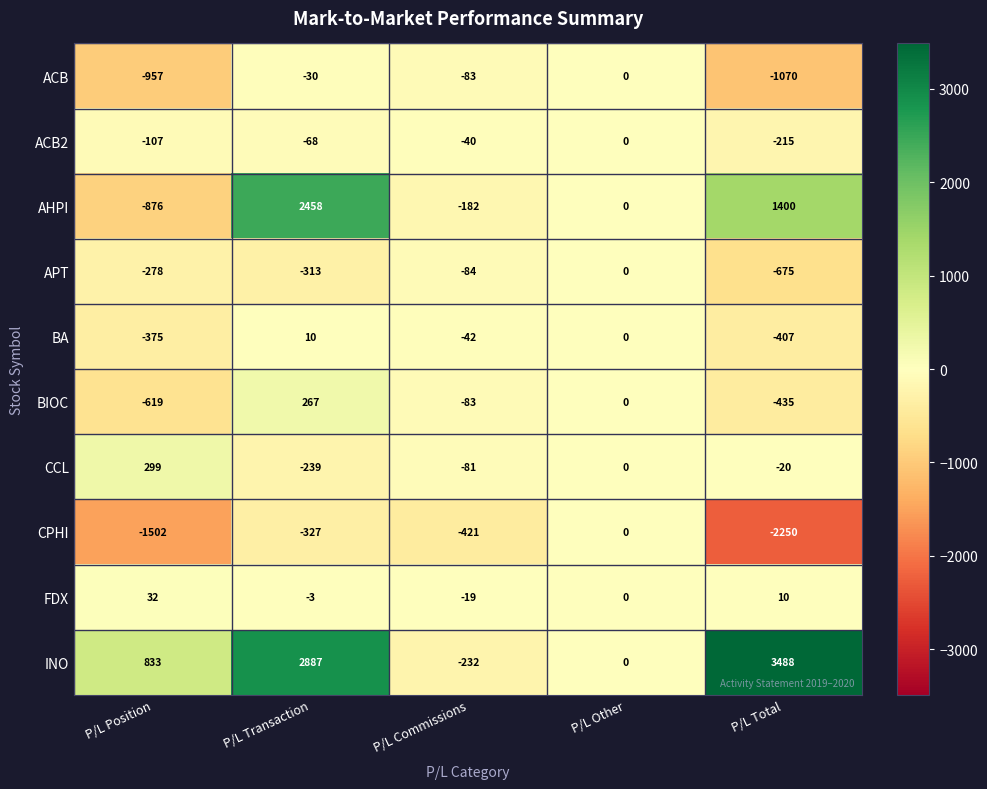

What value does the ACB2 series have at P/L Total, to the nearest 5?

-215